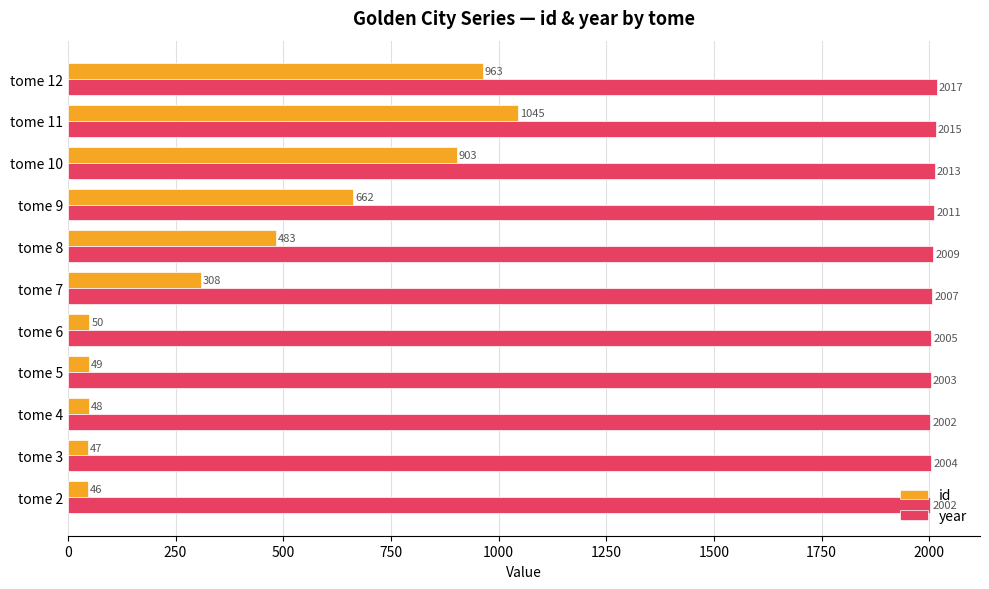

What is the sum of all id values?

4604